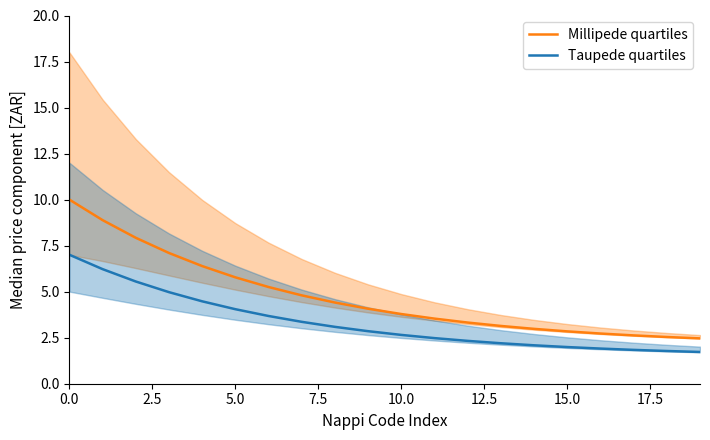

At how many categories does at least one series exceed 8?

2